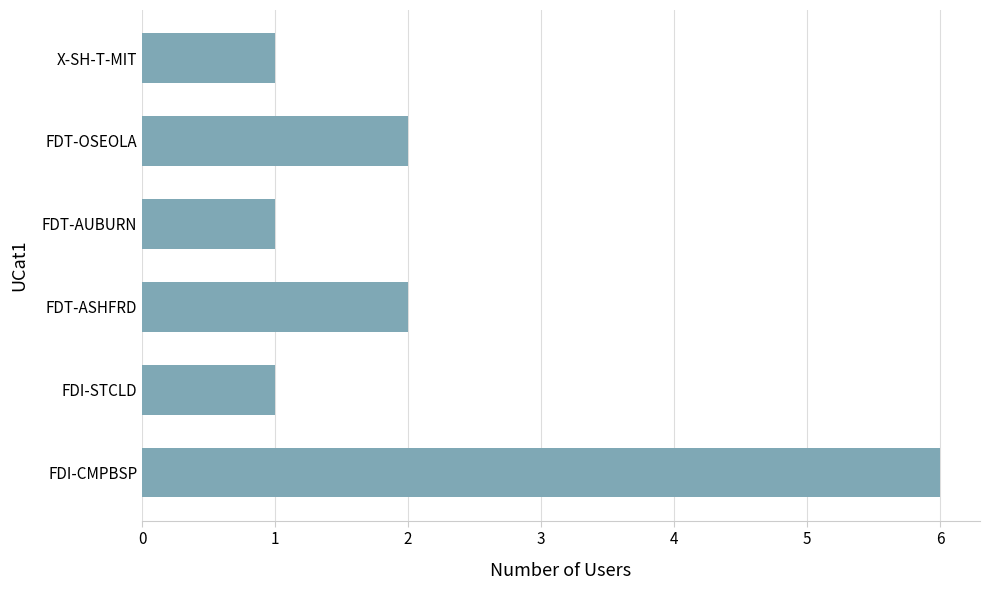

True or false: the data shows 1 at FDI-STCLD.

True